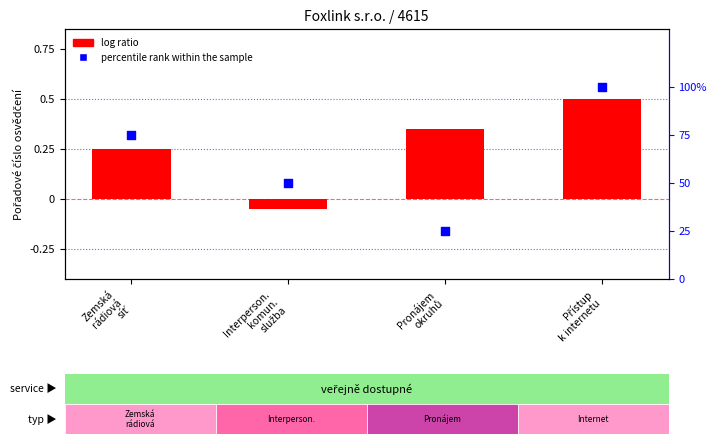

At which category is the sum across all series the highest?

Přístup
k internetu